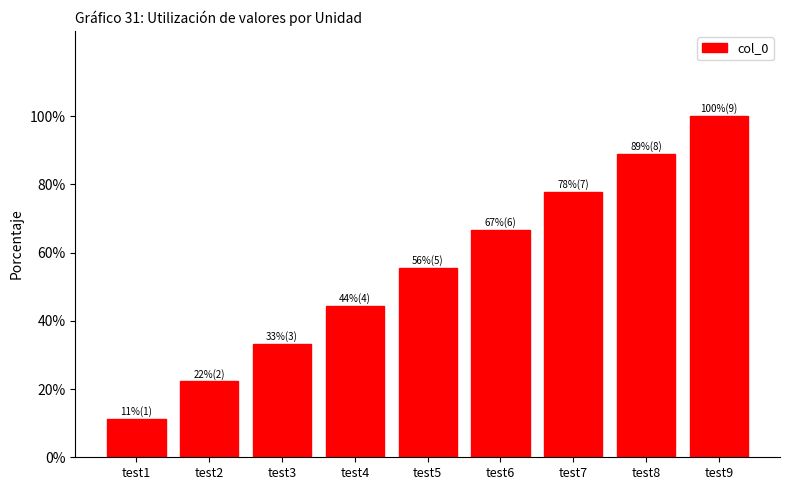

Are the bars horizontal?

No